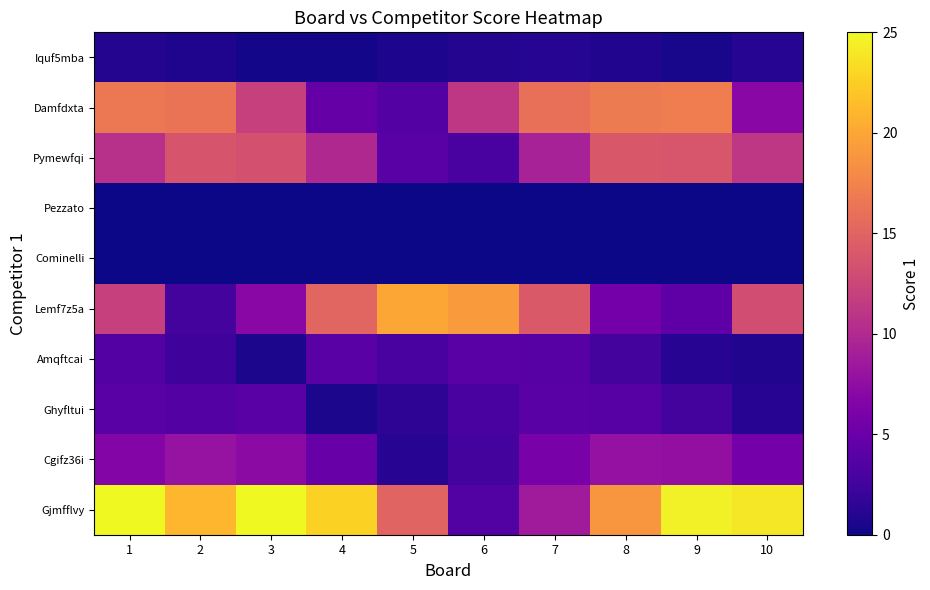

At how many categories does at least one series exceed 20?

6